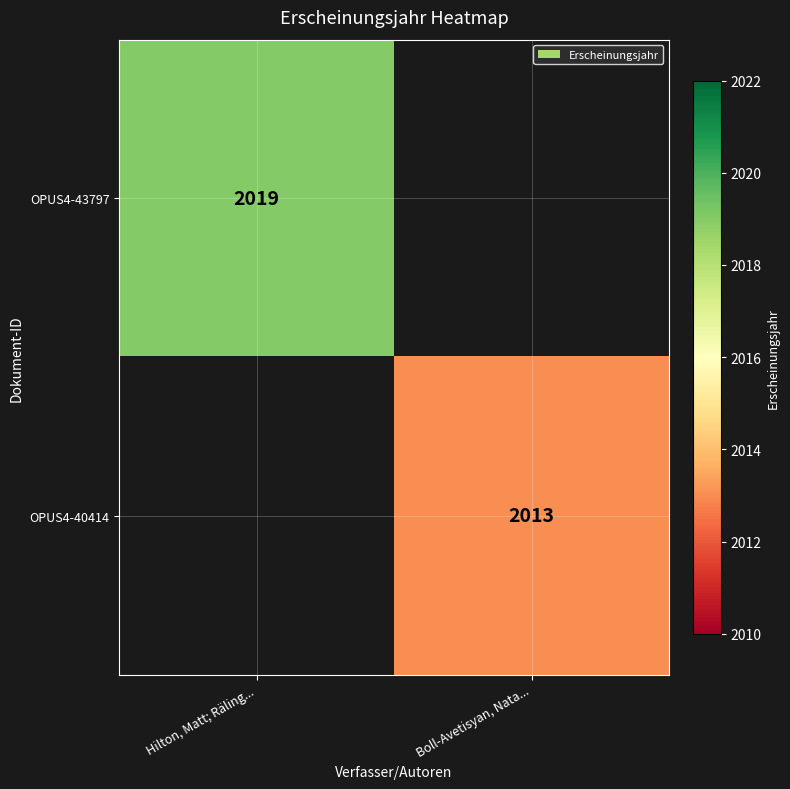

What is the smallest value displayed?

2013.0